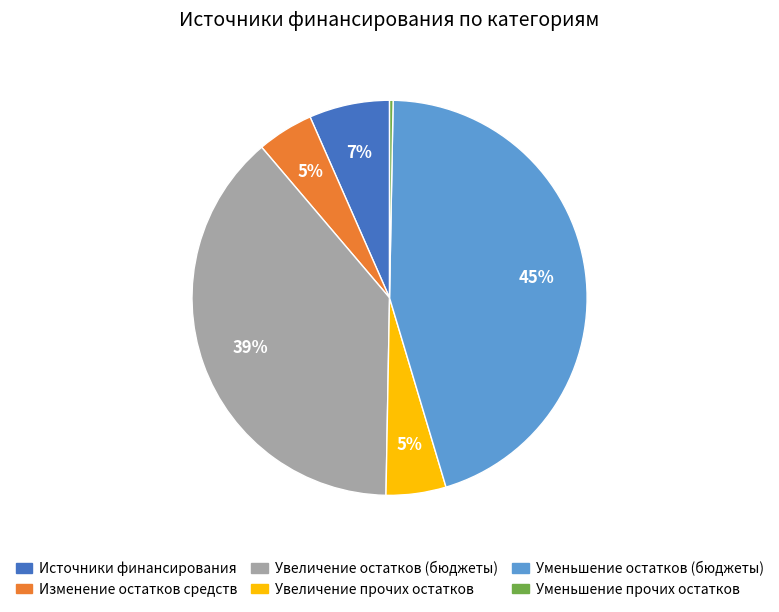

To the nearest percent, what is the average slice percentage?

17%